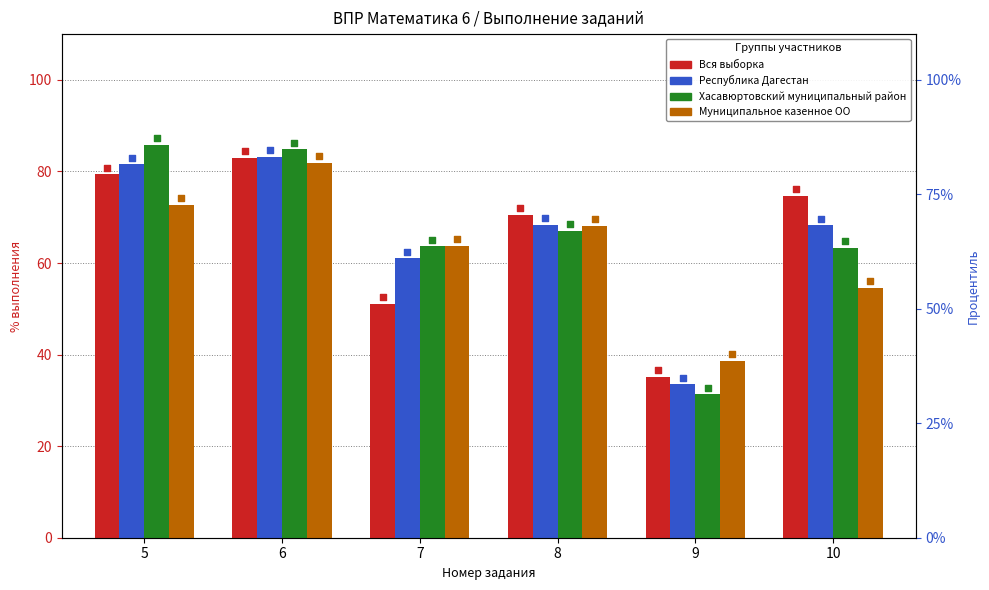

At how many categories does at least one series exceed 77?

2